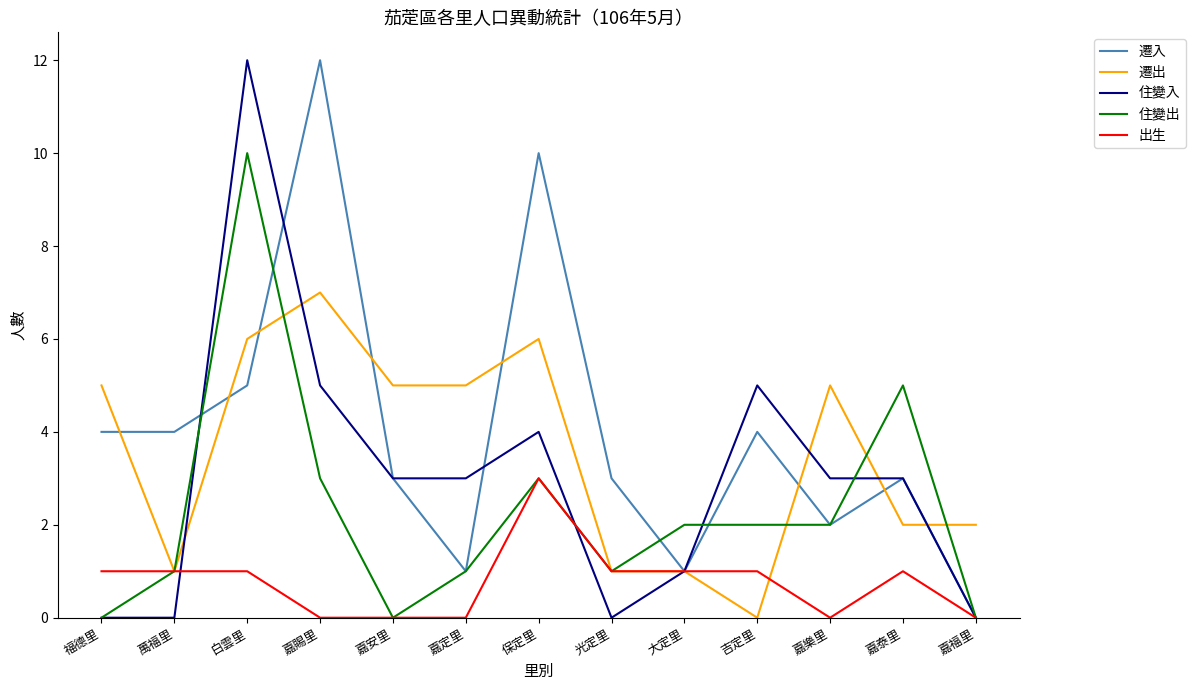

Is it true that 住變出 equals 0 at 福德里?

True